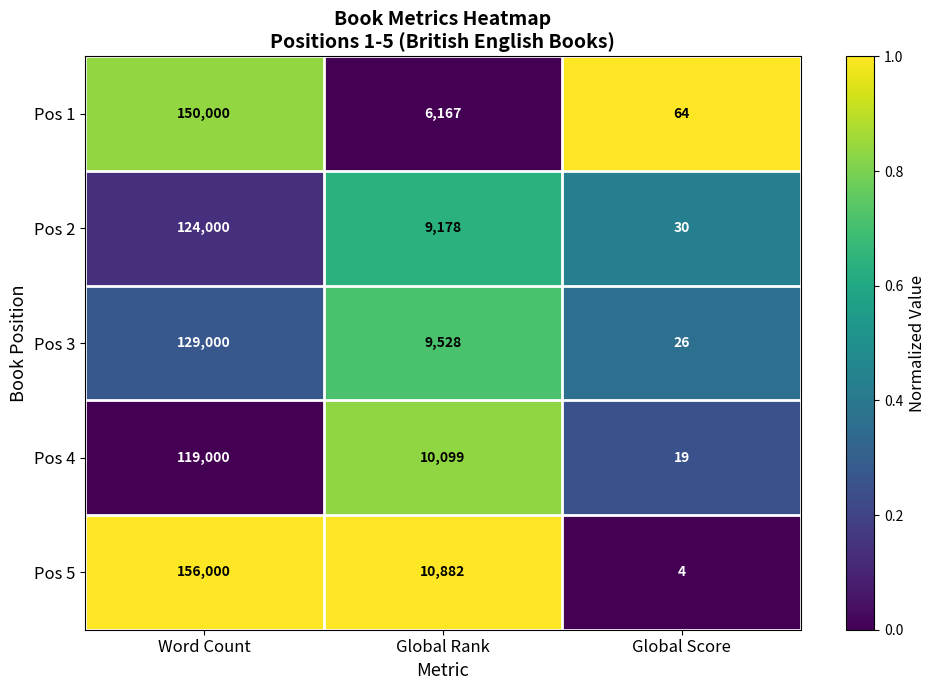

What is the total value across all series at Global Rank?

45854